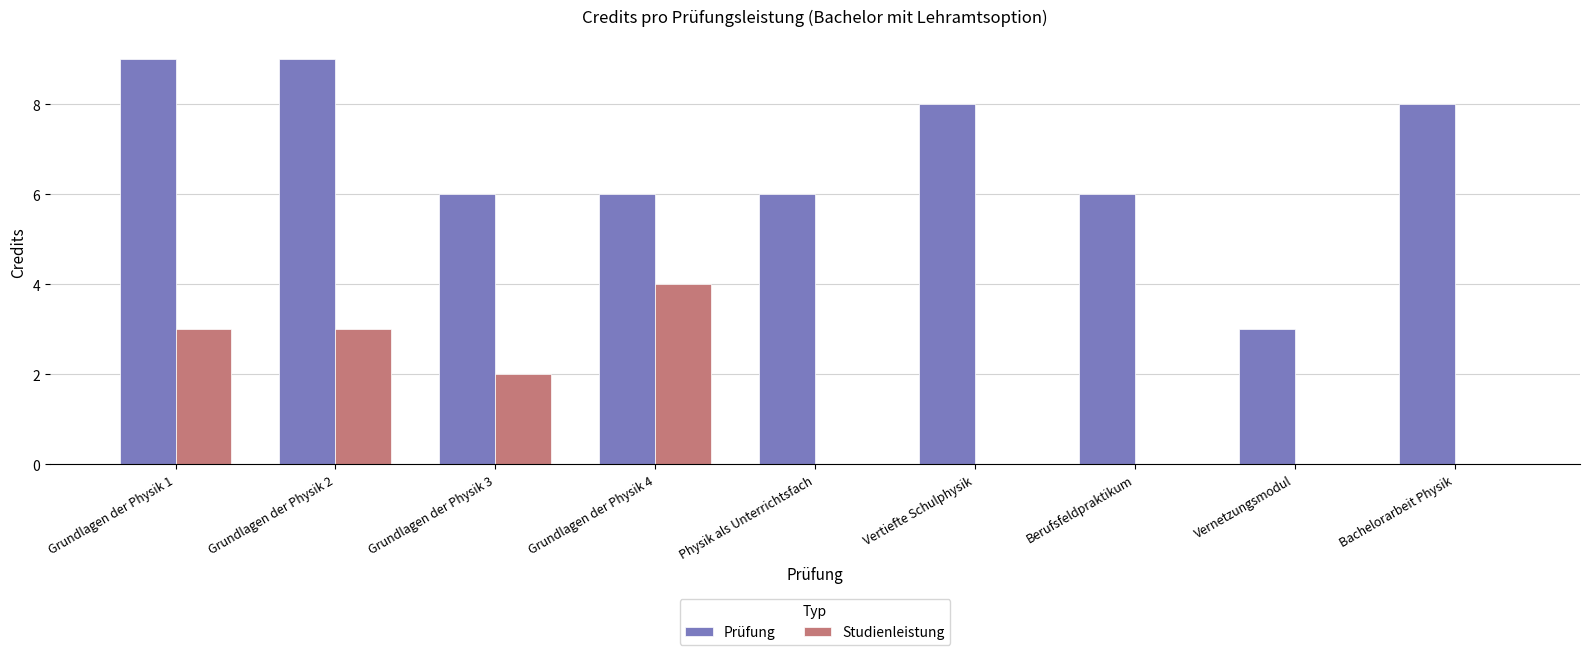

The value of Studienleistung at Grundlagen der Physik 4 is 1. True or false?

False